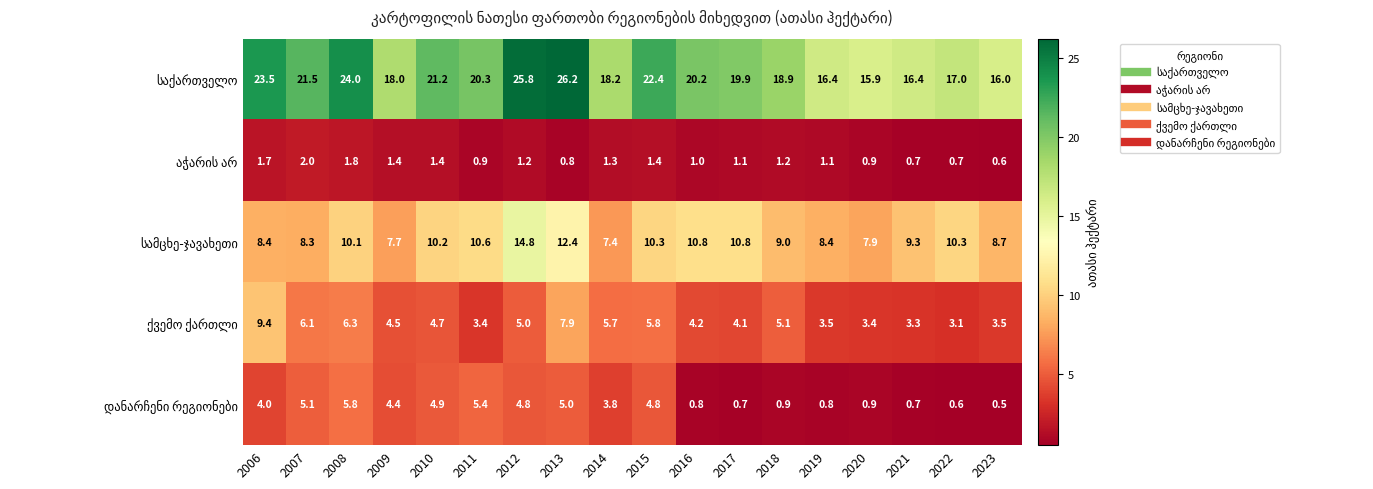

At which category does the chart reach its minimum across all series?

2023